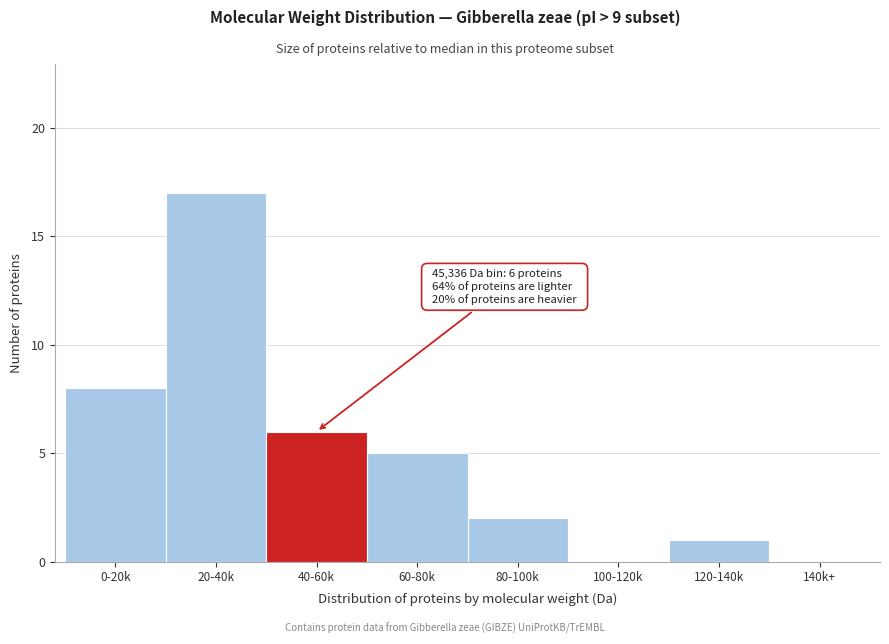

Reading left to right, list all the values displayed in this chart.

0-20k=8	20-40k=17	40-60k=6	60-80k=5	80-100k=2	100-120k=0	120-140k=1	140k+=0